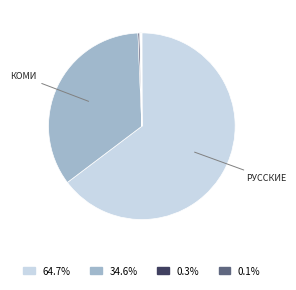

Which category accounts for the majority?

Русские